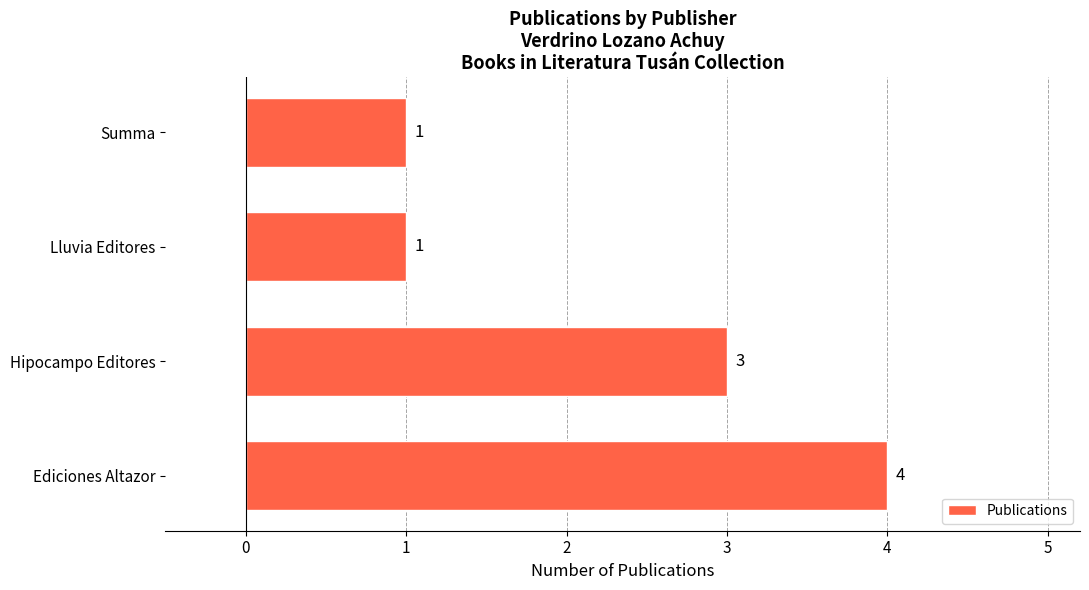

Approximately how many times larger is the value at Summa compared to Hipocampo Editores?

0.3